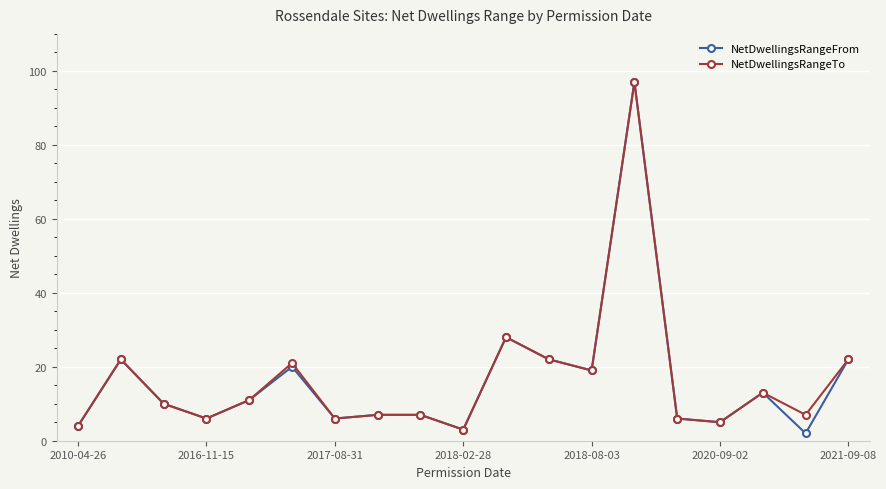

Which series has the largest range (max minus min)?

NetDwellingsRangeFrom